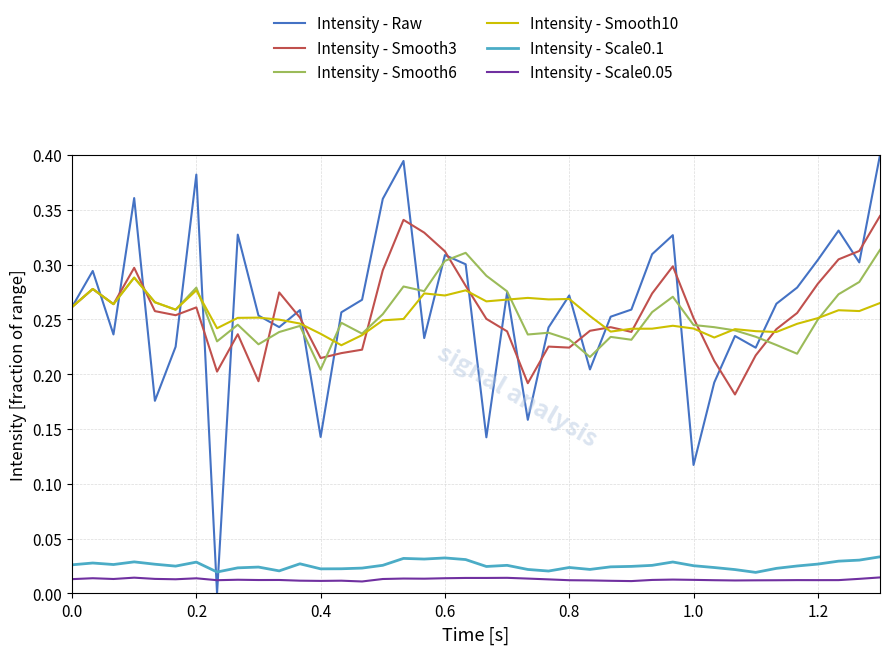

Rank the series by their maximum value, from lowest to highest.

Intensity - Scale0.05, Intensity - Scale0.1, Intensity - Smooth10, Intensity - Smooth6, Intensity - Smooth3, Intensity - Raw